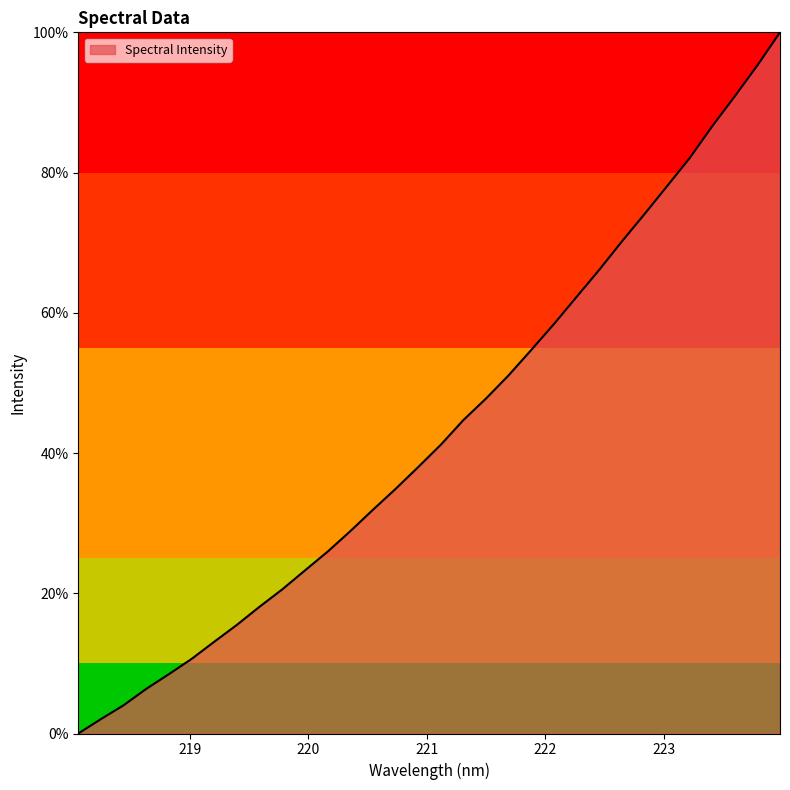

What is the greatest value displayed?

100.0